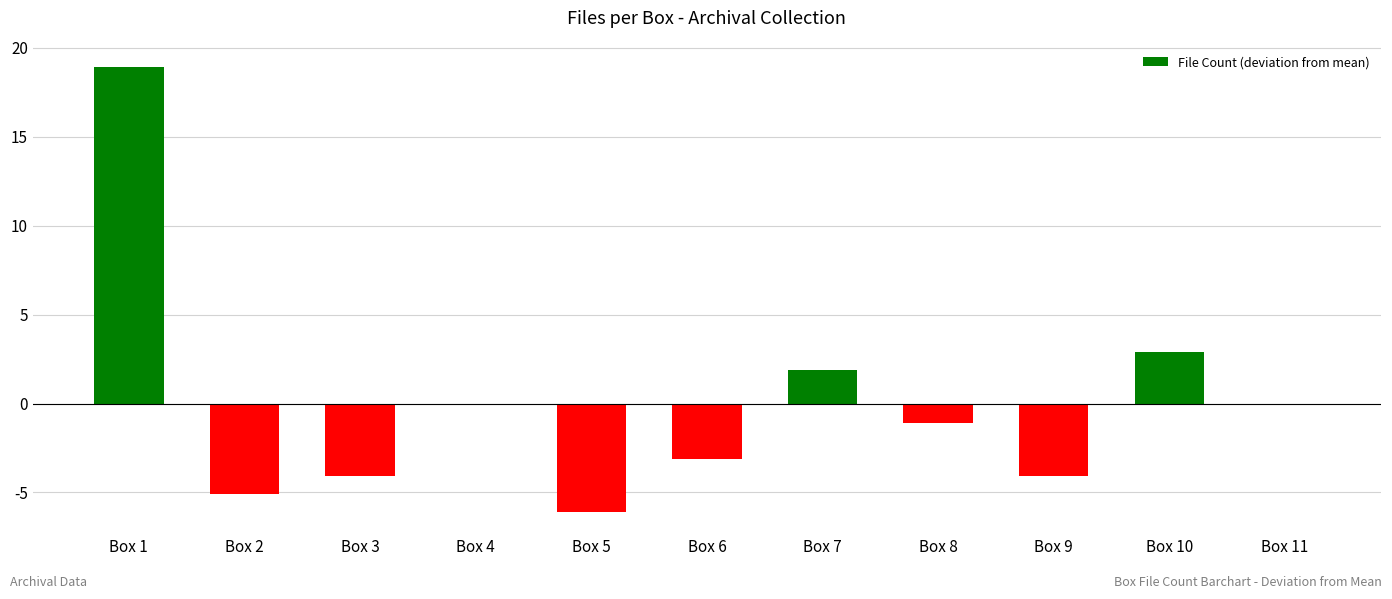

At which category does the chart reach its minimum across all series?

Box 5